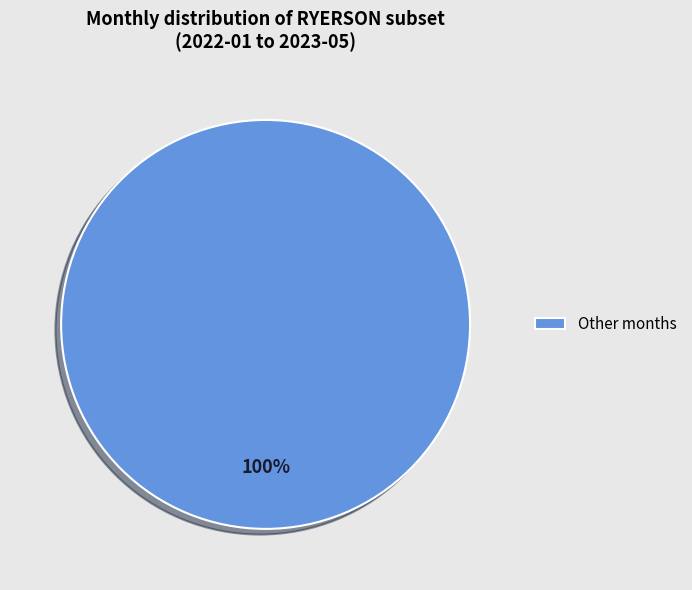

Is it true that Other months is 100% of the pie?

True